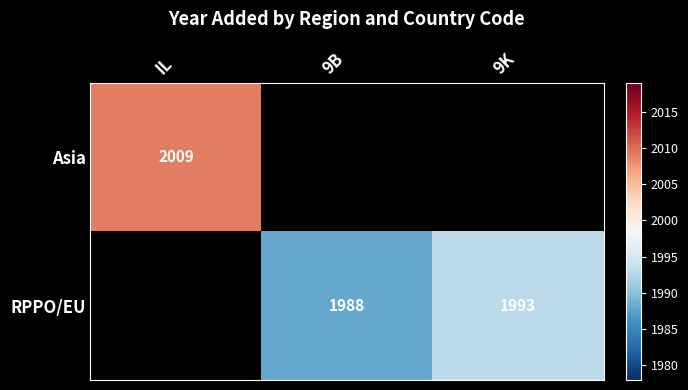

True or false: Asia has a value of 2009 at IL.

True